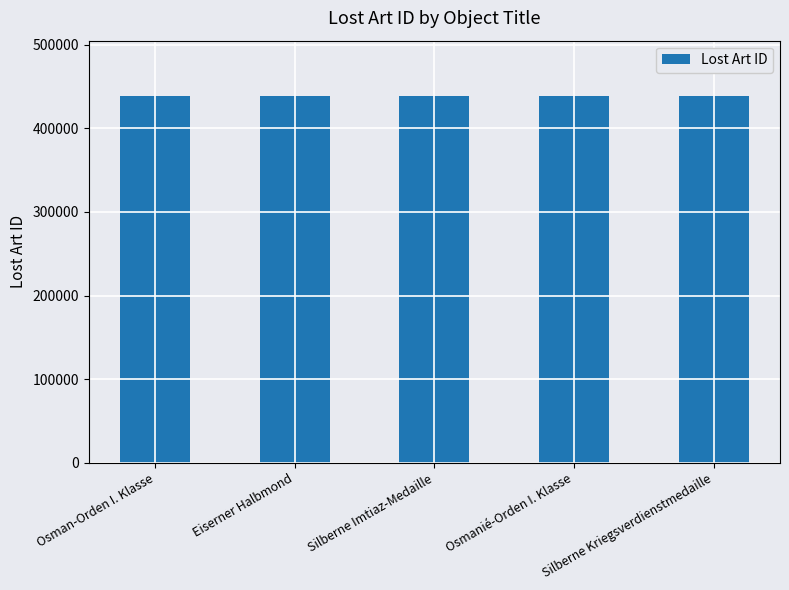

True or false: the data shows 129636 at Osman-Orden I. Klasse.

False